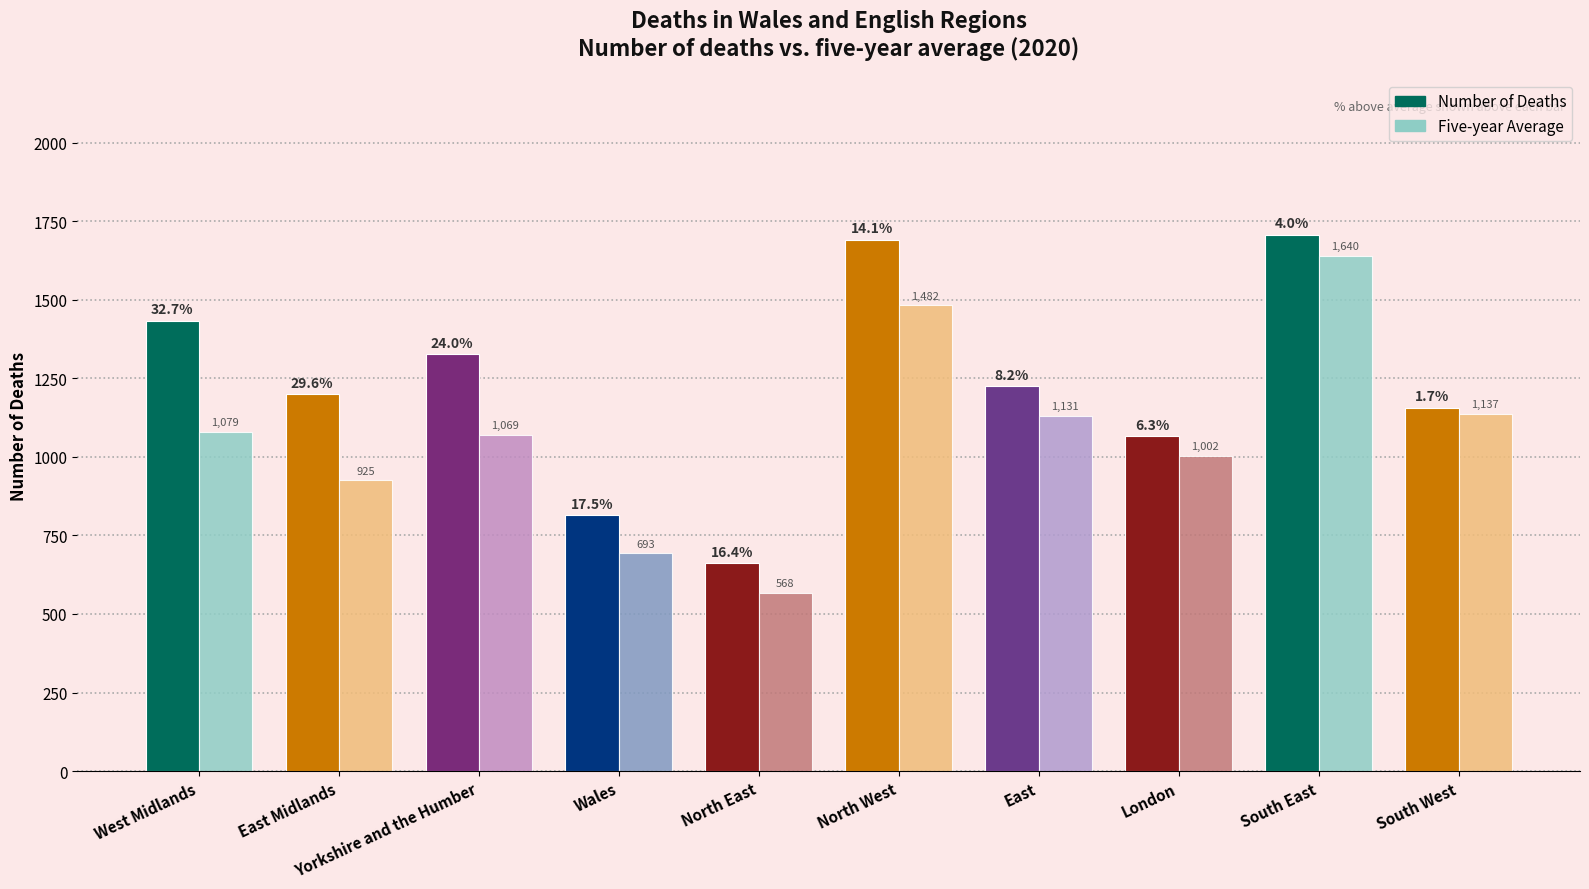

What is the difference between the Five-year Average values at North East and South West?

569